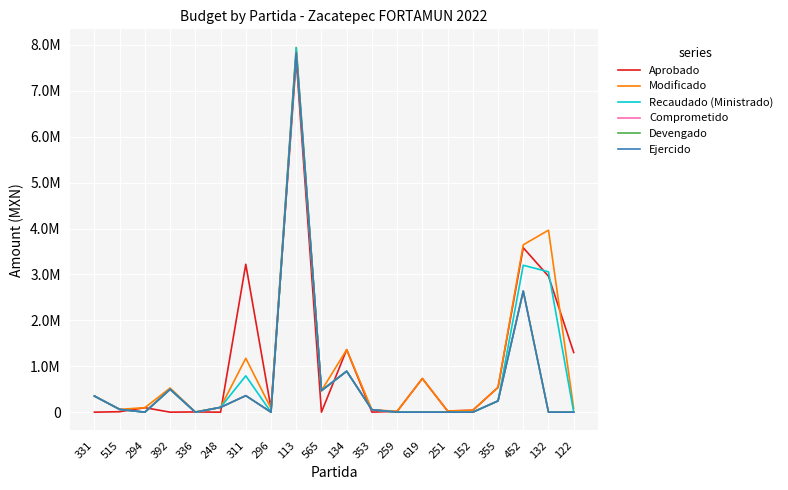

How many distinct data groups are displayed?

6